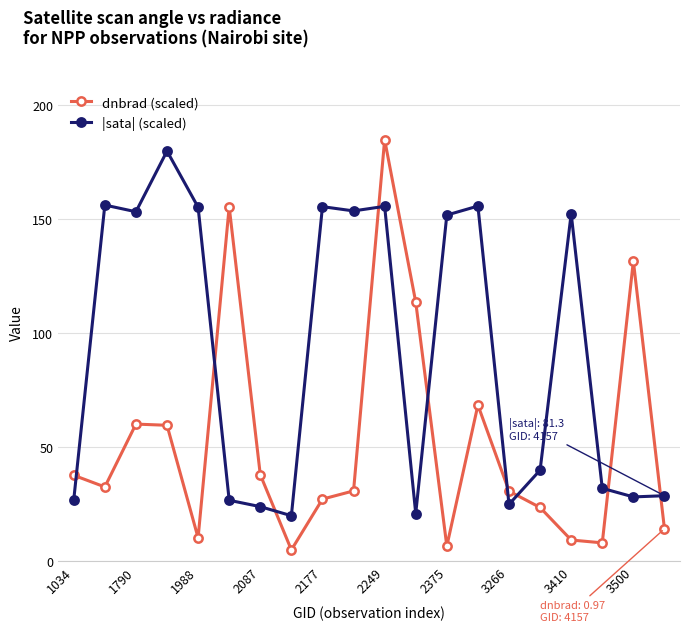

Which series has the widest spread of values?

dnbrad (scaled)